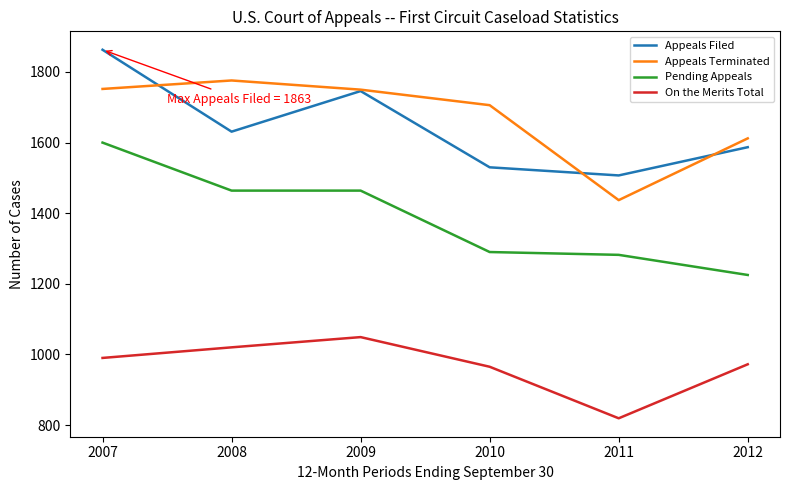

At which label does Appeals Filed reach its peak?

2007